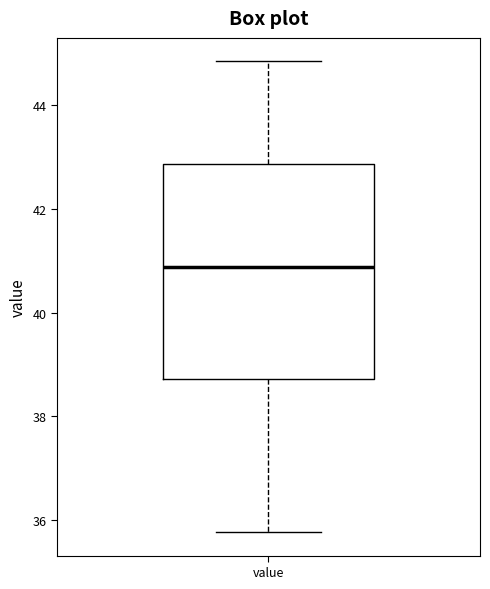

Where is the upper edge of the box for value on the y-axis? The values are not printed on the chart, so give them approximately, as read against the axis.

42.8